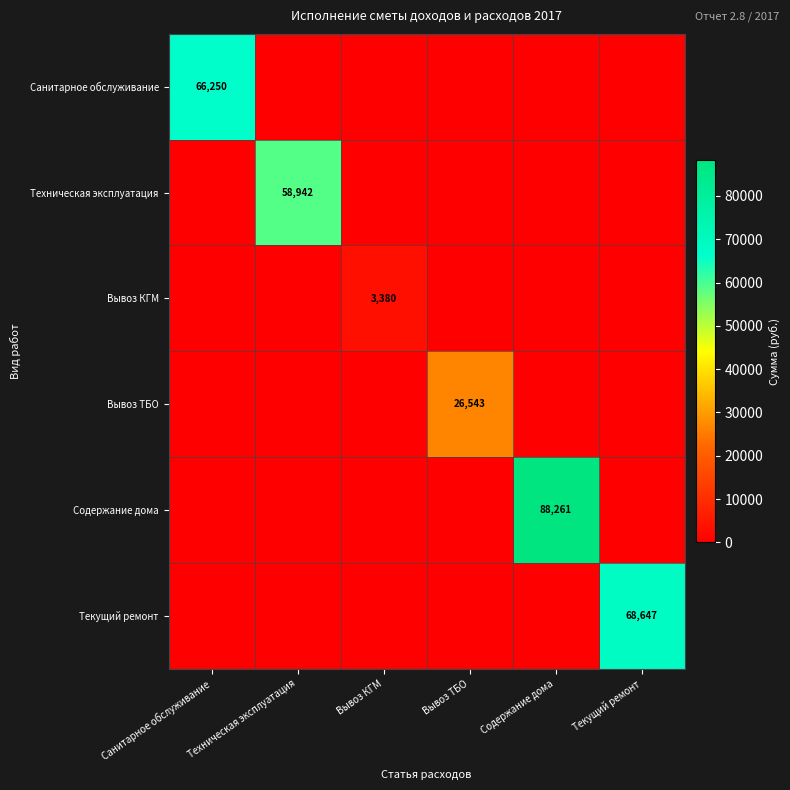

True or false: Текущий ремонт has a value of 102323 at Текущий ремонт.

False